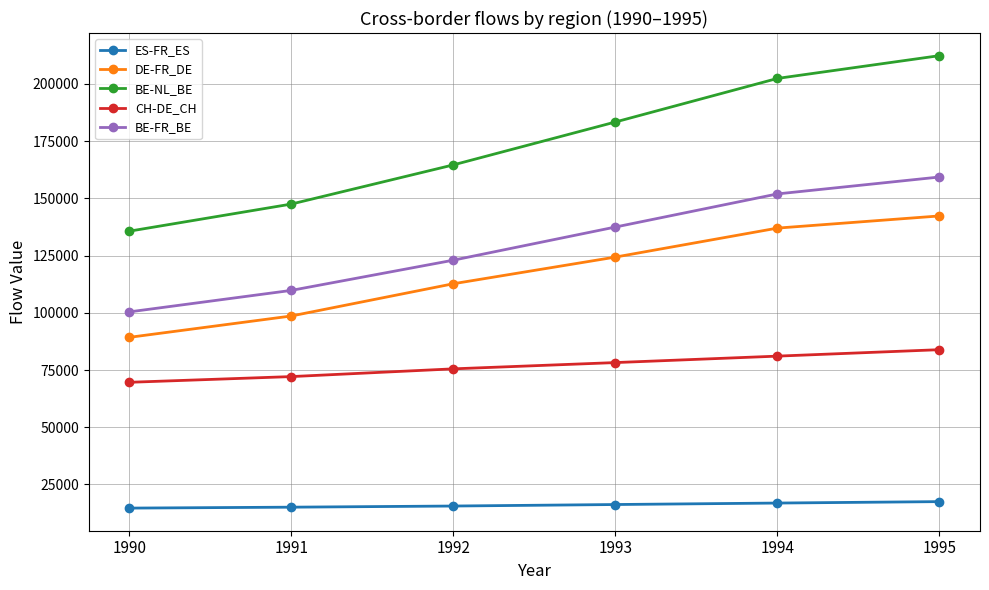

At which category is the sum across all series the highest?

1995